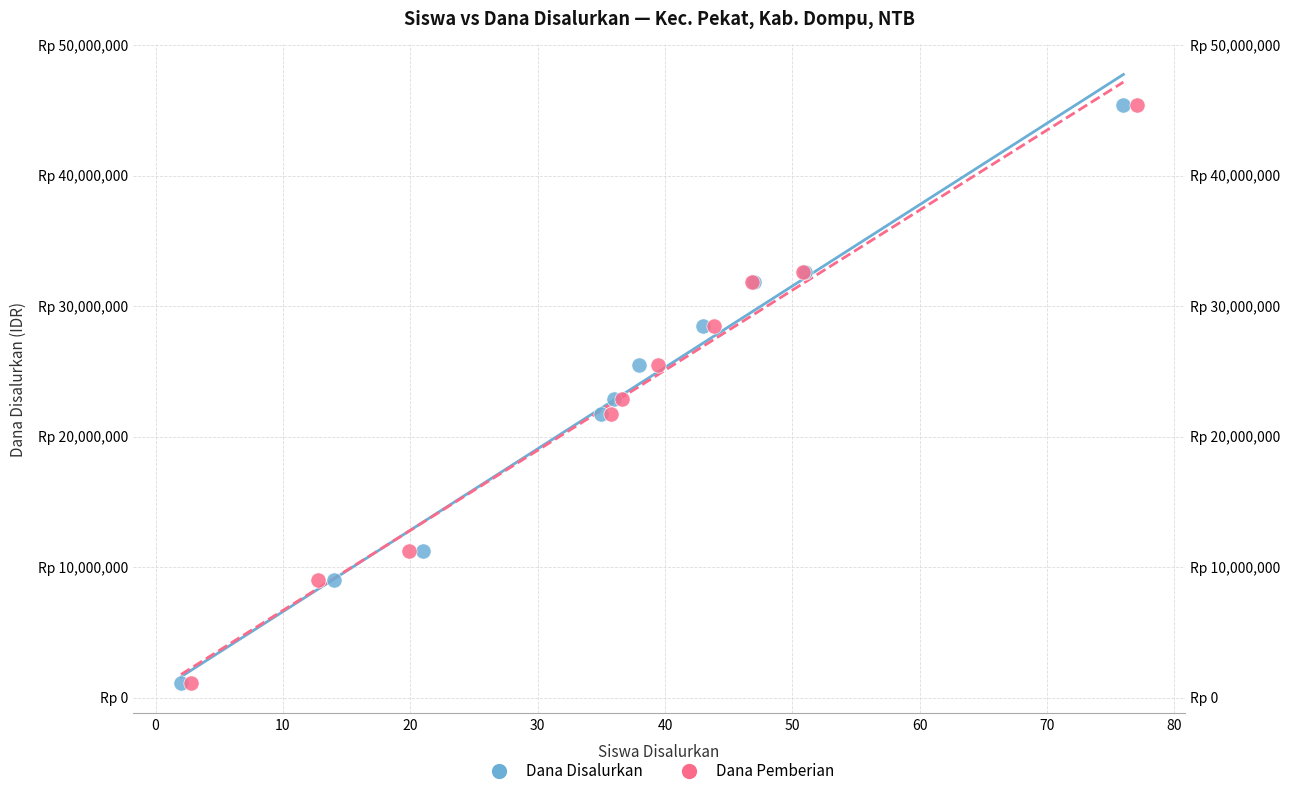

What are all the series names shown in the legend?

Dana Disalurkan, Dana Pemberian